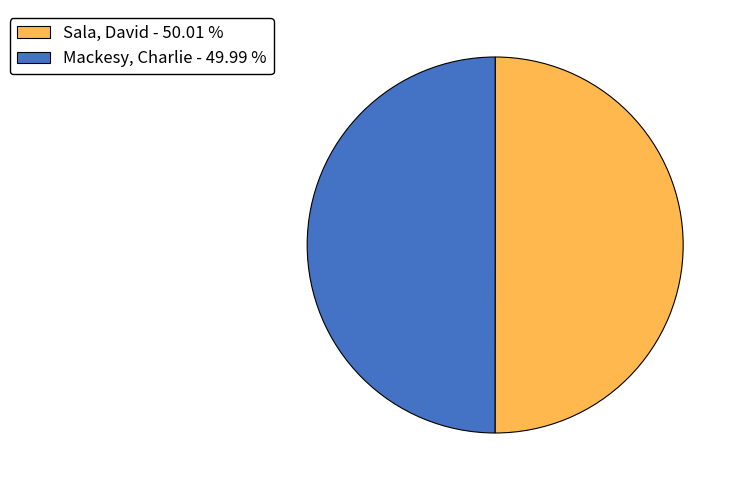

Do Mackesy, Charlie - 49.99 % and Sala, David - 50.01 % together represent more than half of the pie?

Yes